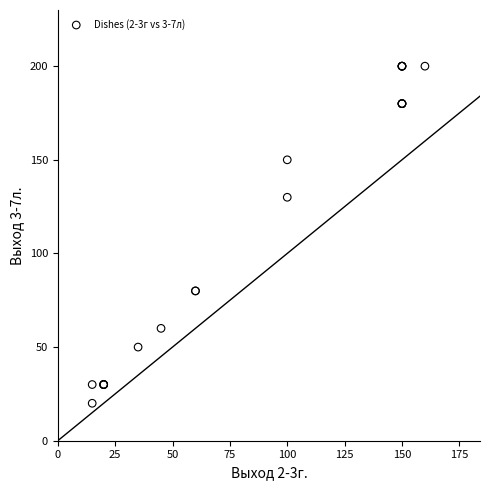

What Y value in the scatter plot is closest to 110?

130